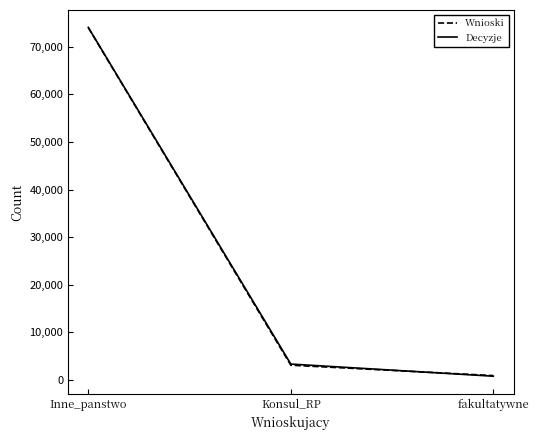

Between Inne_panstwo and fakultatywne, which series saw the biggest shift?

Decyzje